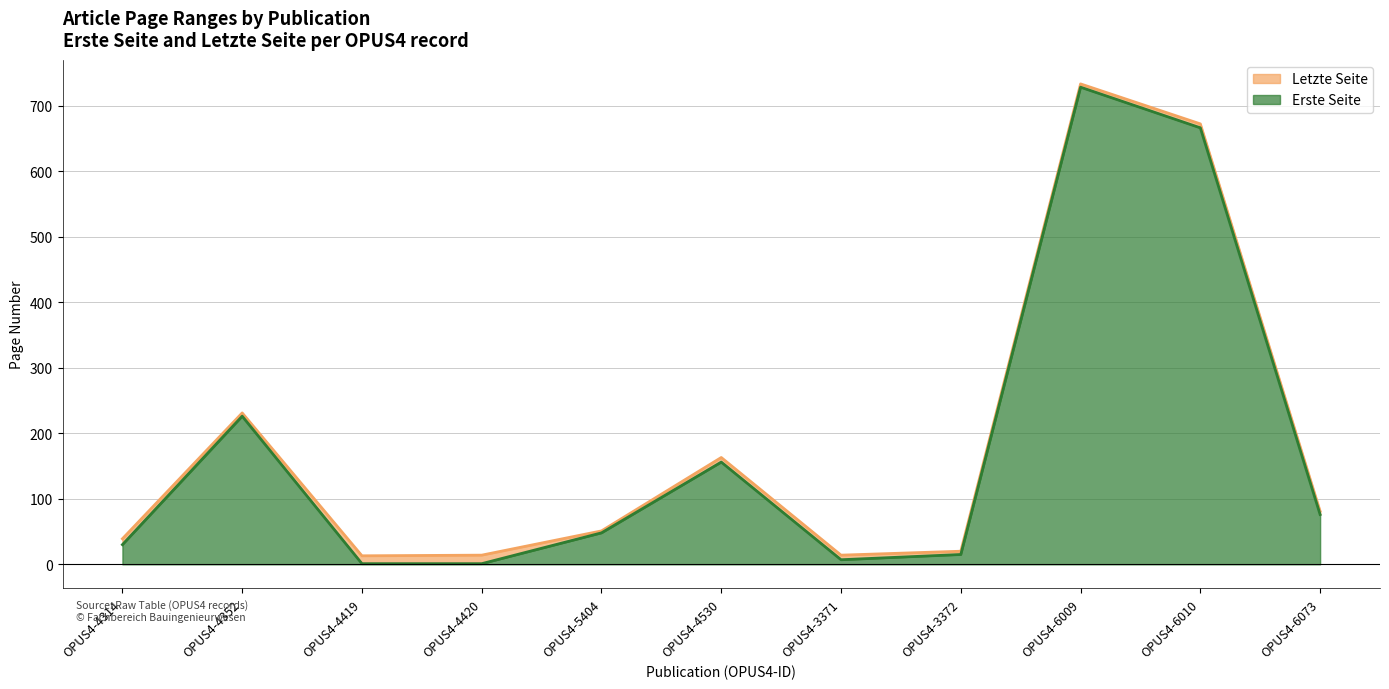

Rank the series by their maximum value, from lowest to highest.

Erste Seite, Letzte Seite